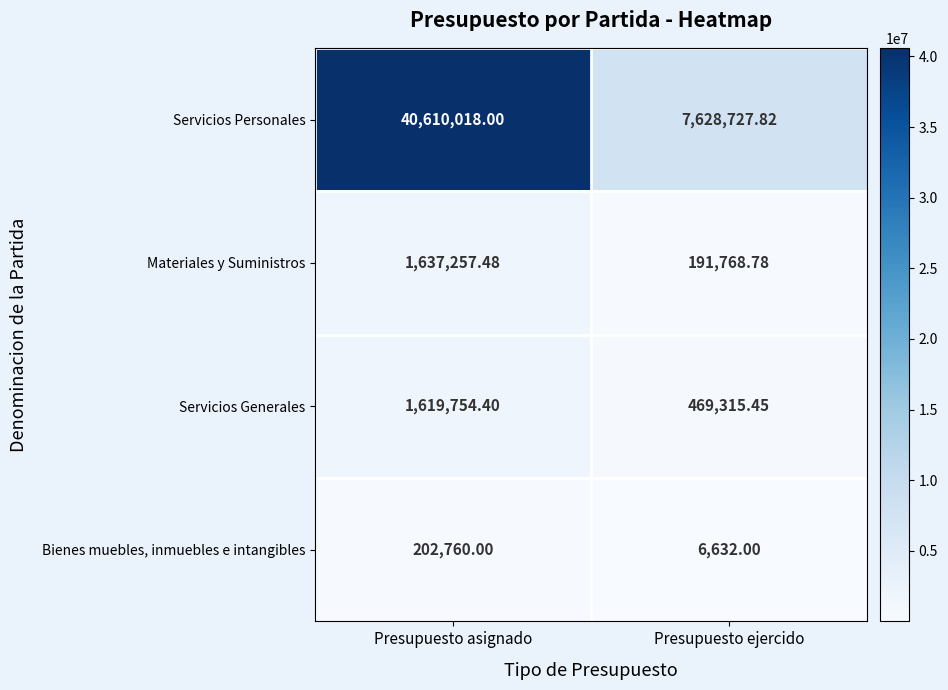

Between Presupuesto asignado and Presupuesto ejercido, which series saw the biggest shift?

Servicios Personales